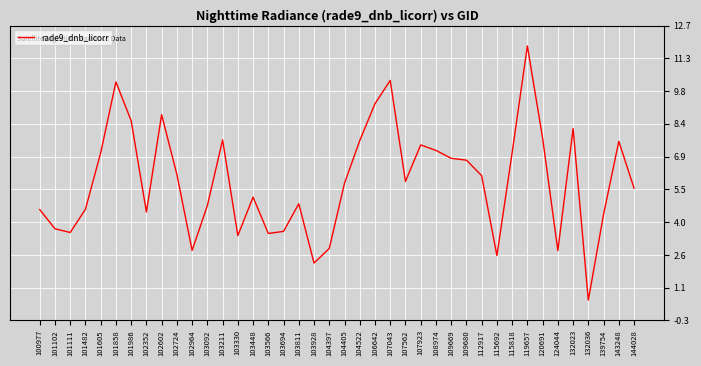

Does the chart have visible grid lines?

Yes